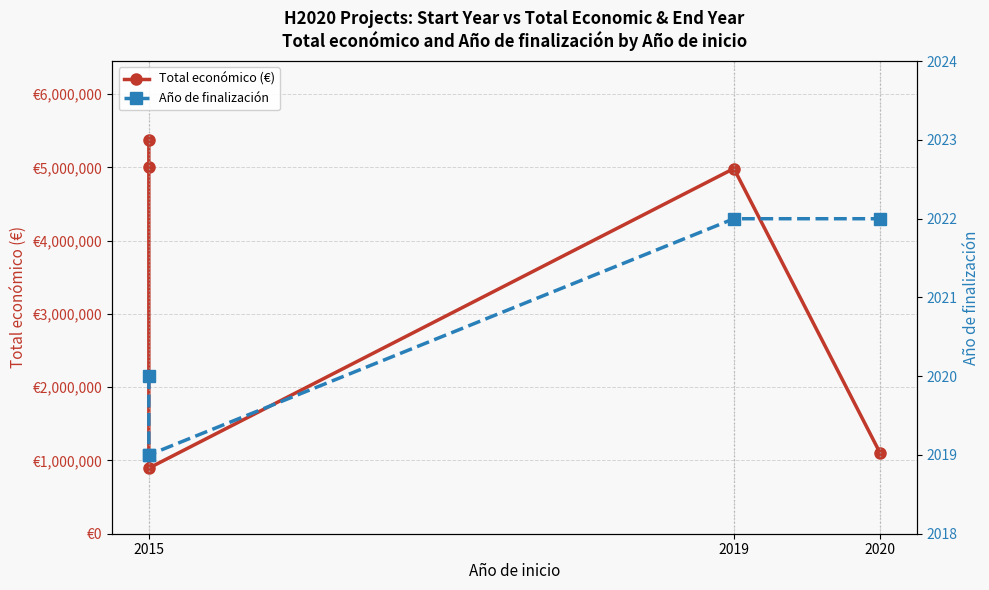

Rank the series by their maximum value, from lowest to highest.

Año de finalización, Total económico (€)